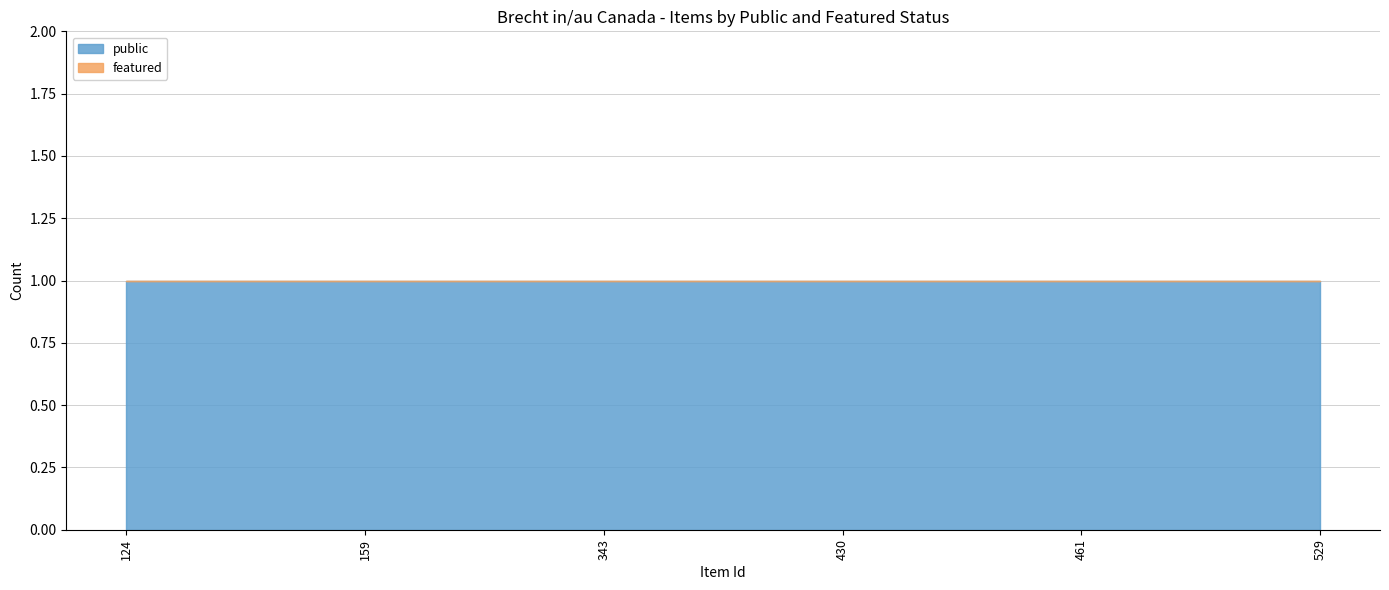

How many lines are shown in the chart?

2